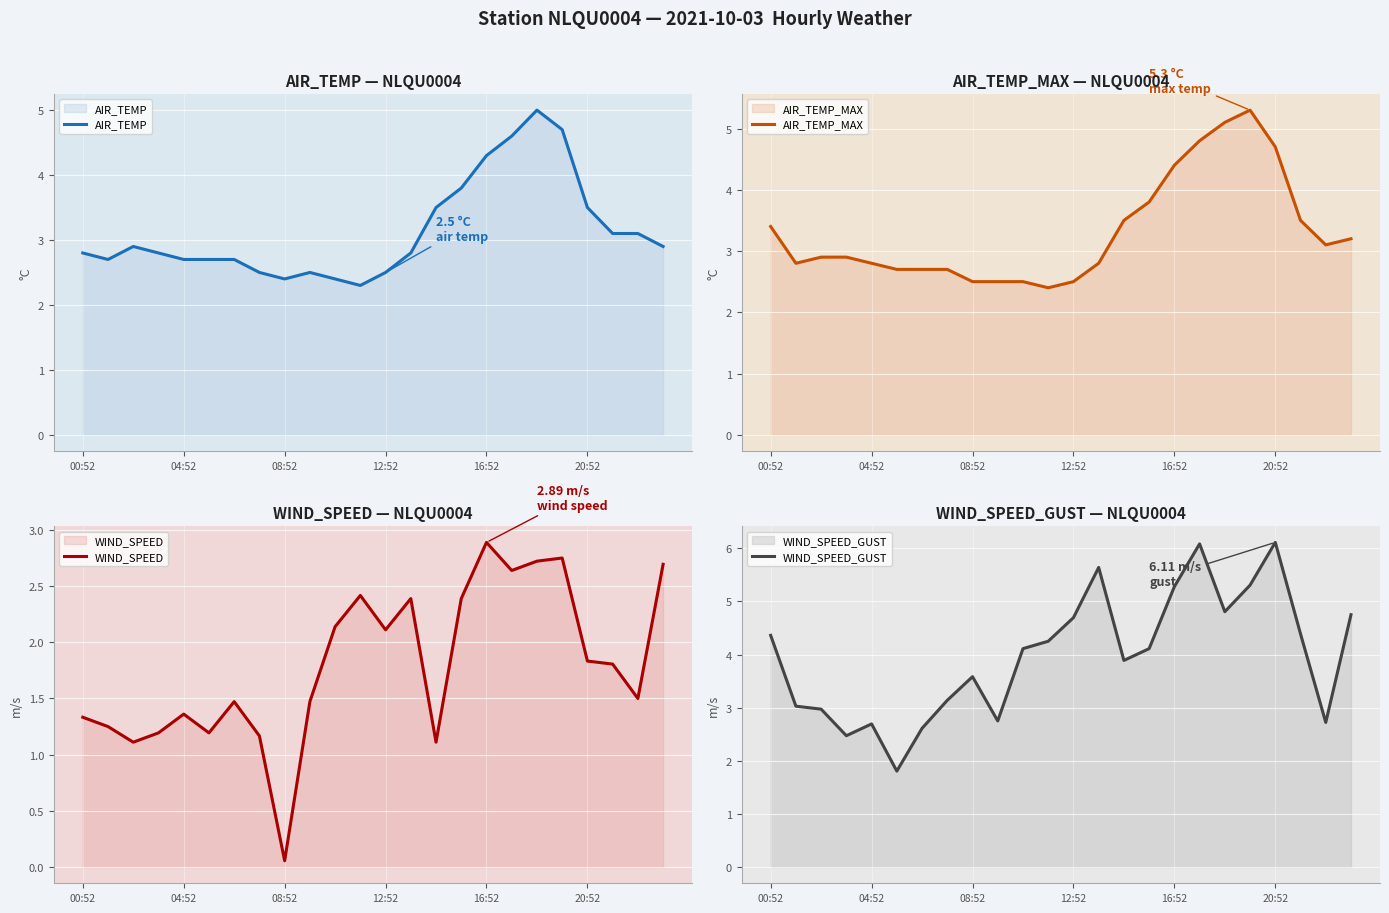

What is the label of the 22nd point from the left?

21